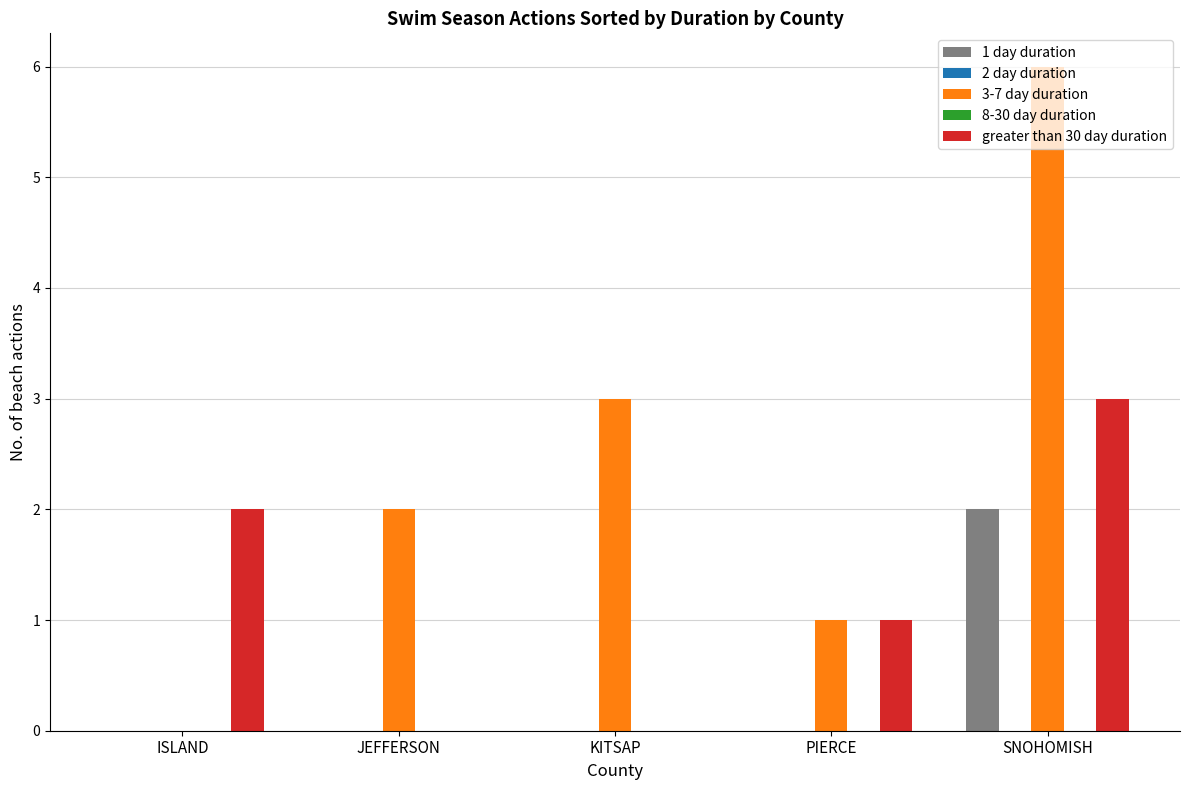

What is the difference between the maximum and minimum values in the 3-7 day duration series?

6